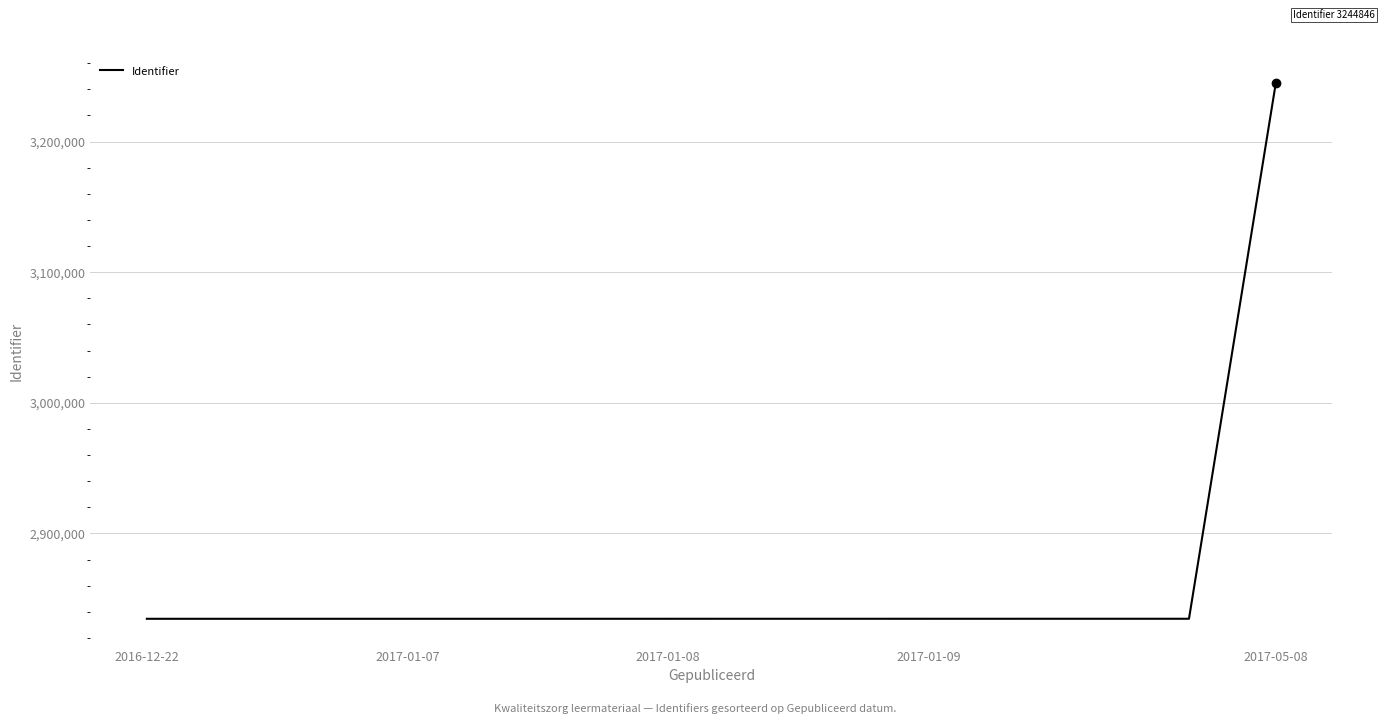

What is the maximum value shown in the chart?

3244846